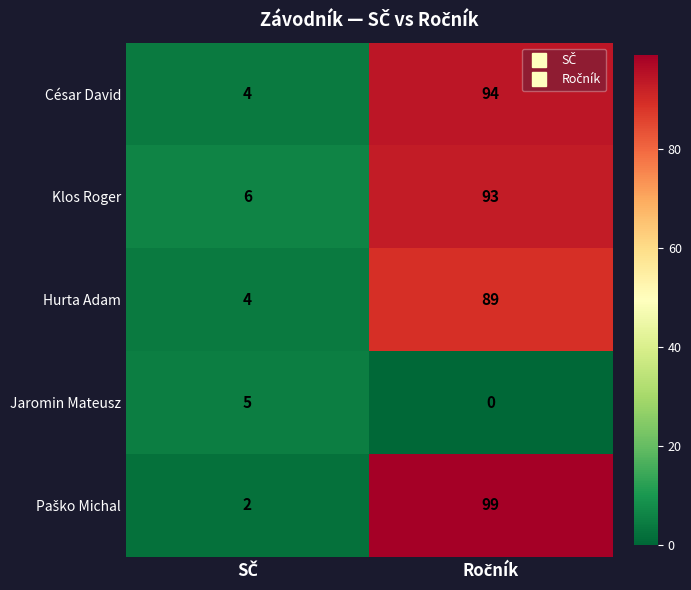

What is the average value of the César David series?

49